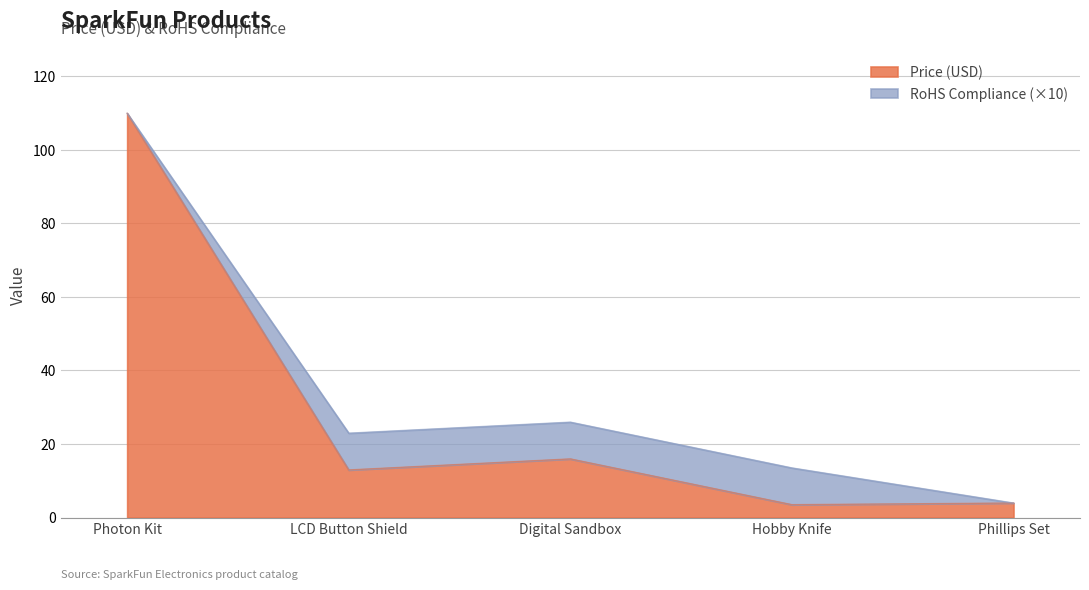

How many data points are above 12?

3